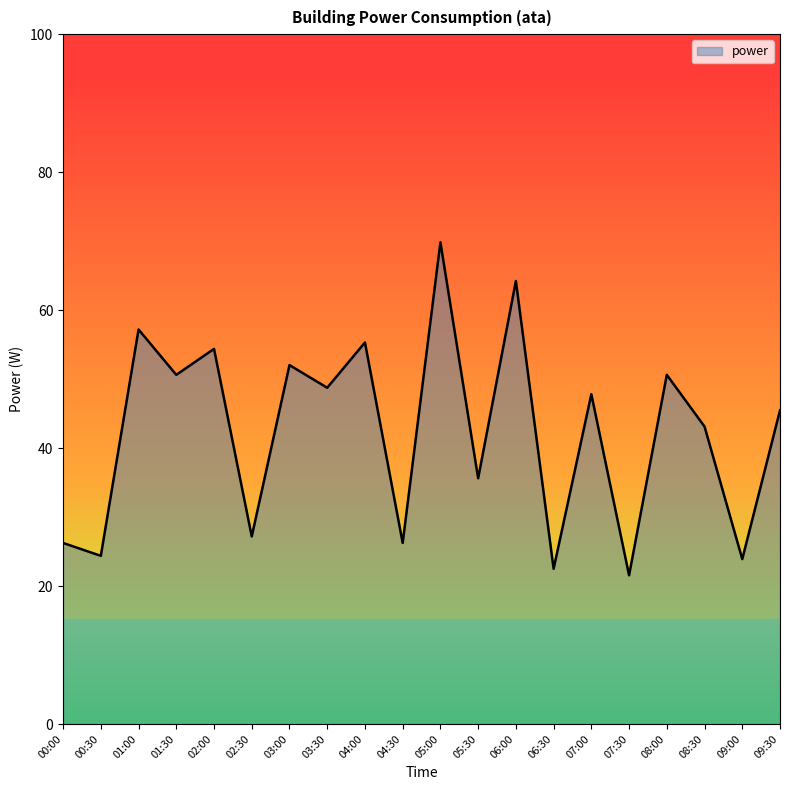

At which label is the value closest to 45?

09:30